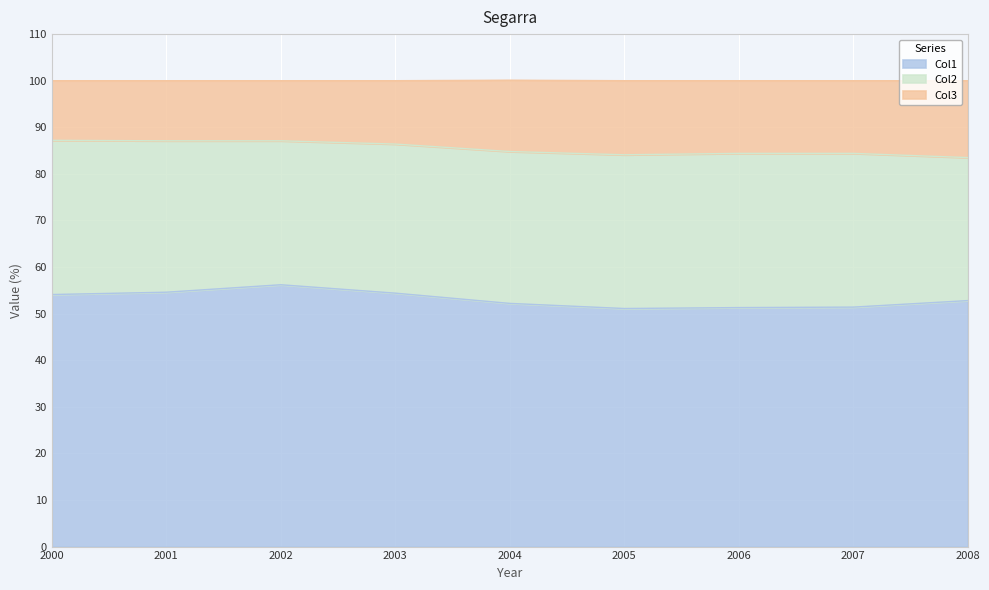

The Col1 series shows 52.2 at 2004. True or false?

True